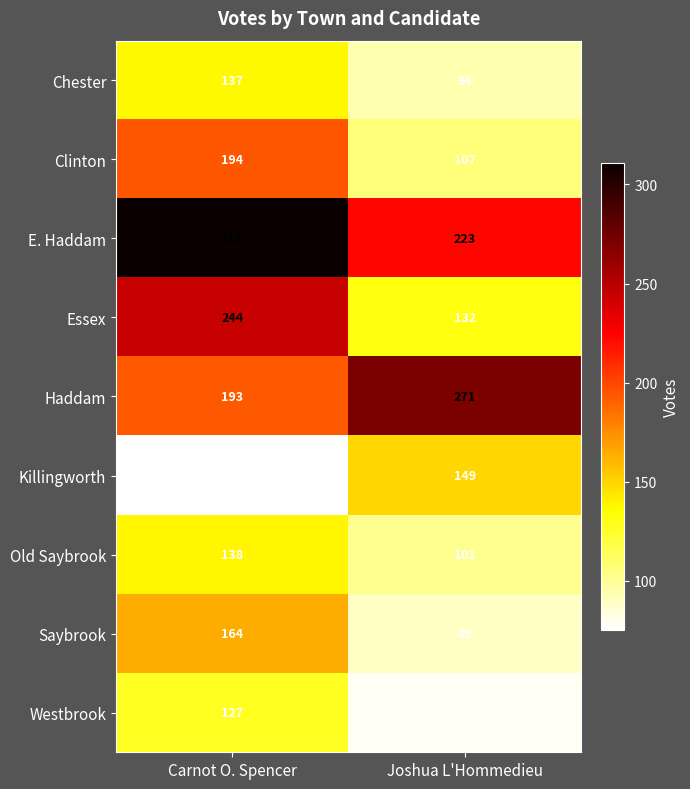

Which series has the largest range (max minus min)?

Essex